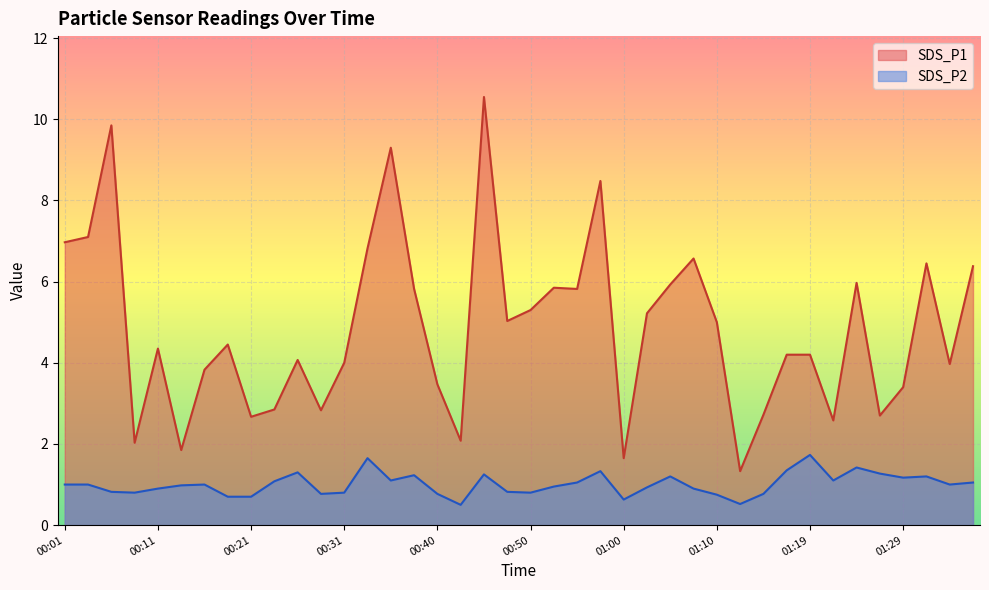

Reading left to right, extract all data points from this chart.

SDS_P1: 00:01=7.0	00:04=7.1	00:06=9.8	00:09=2.0	00:11=4.3	00:14=1.9	00:16=3.8	00:18=4.5	00:21=2.7	00:23=2.9	00:26=4.1	00:28=2.8	00:31=4.0	00:33=6.8	00:35=9.3	00:38=5.8	00:40=3.5	00:43=2.1	00:45=10.6	00:48=5.0	00:50=5.3	00:52=5.8	00:55=5.8	00:57=8.5	01:00=1.6	01:02=5.2	01:05=5.9	01:07=6.6	01:10=5.0	01:12=1.3	01:14=2.7	01:17=4.2	01:19=4.2	01:22=2.6	01:24=6.0	01:27=2.7	01:29=3.4	01:32=6.5	01:34=4.0	01:36=6.4
SDS_P2: 00:01=1.0	00:04=1.0	00:06=0.8	00:09=0.8	00:11=0.9	00:14=1.0	00:16=1.0	00:18=0.7	00:21=0.7	00:23=1.1	00:26=1.3	00:28=0.8	00:31=0.8	00:33=1.6	00:35=1.1	00:38=1.2	00:40=0.8	00:43=0.5	00:45=1.2	00:48=0.8	00:50=0.8	00:52=0.9	00:55=1.1	00:57=1.3	01:00=0.6	01:02=0.9	01:05=1.2	01:07=0.9	01:10=0.8	01:12=0.5	01:14=0.8	01:17=1.4	01:19=1.7	01:22=1.1	01:24=1.4	01:27=1.3	01:29=1.2	01:32=1.2	01:34=1.0	01:36=1.1